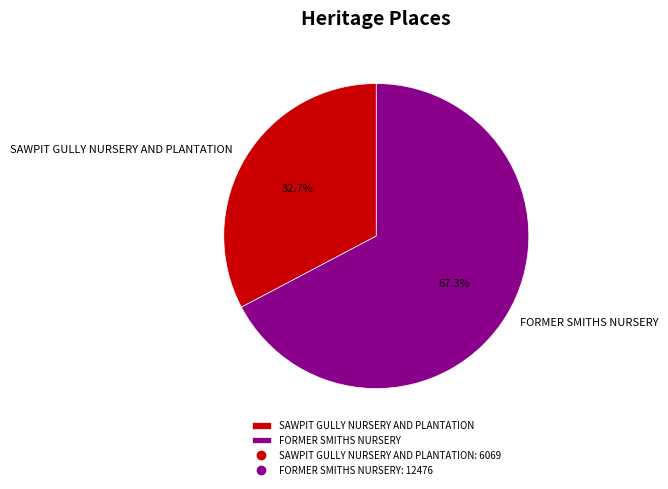

Is it true that SAWPIT GULLY NURSERY AND PLANTATION is 18% of the pie?

False